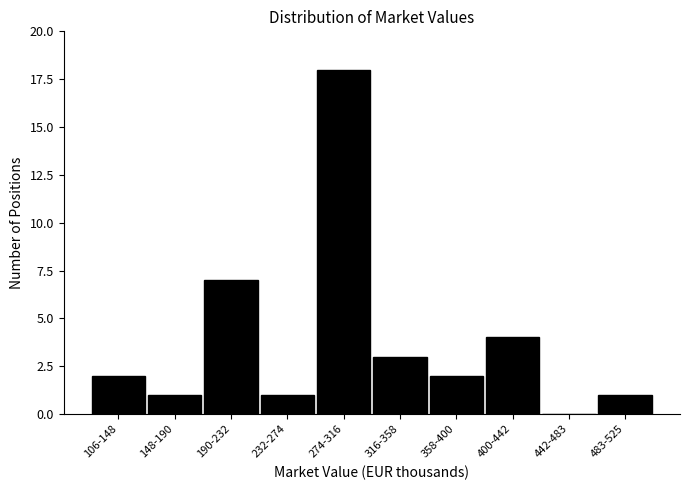

Reading left to right, list all the values displayed in this chart.

106-148=2	148-190=1	190-232=7	232-274=1	274-316=18	316-358=3	358-400=2	400-442=4	442-483=0	483-525=1